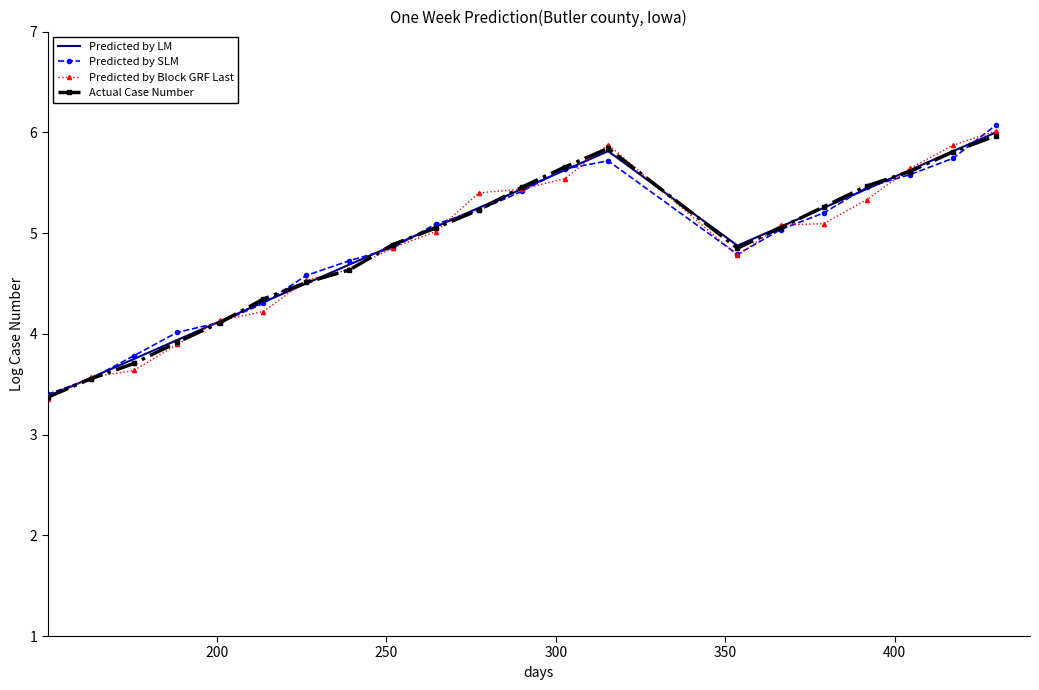

What is the minimum value for Predicted by SLM?

3.4